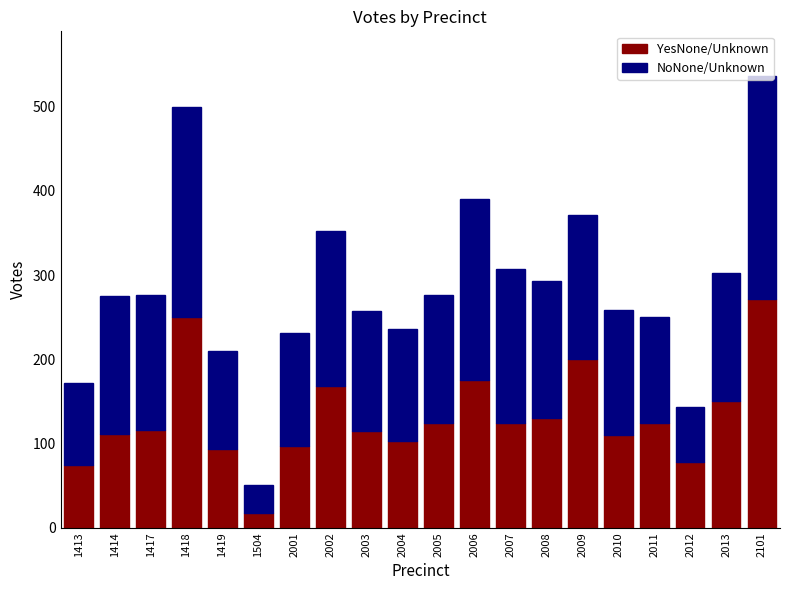

Is it true that YesNone/Unknown equals 48 at 2009?

False